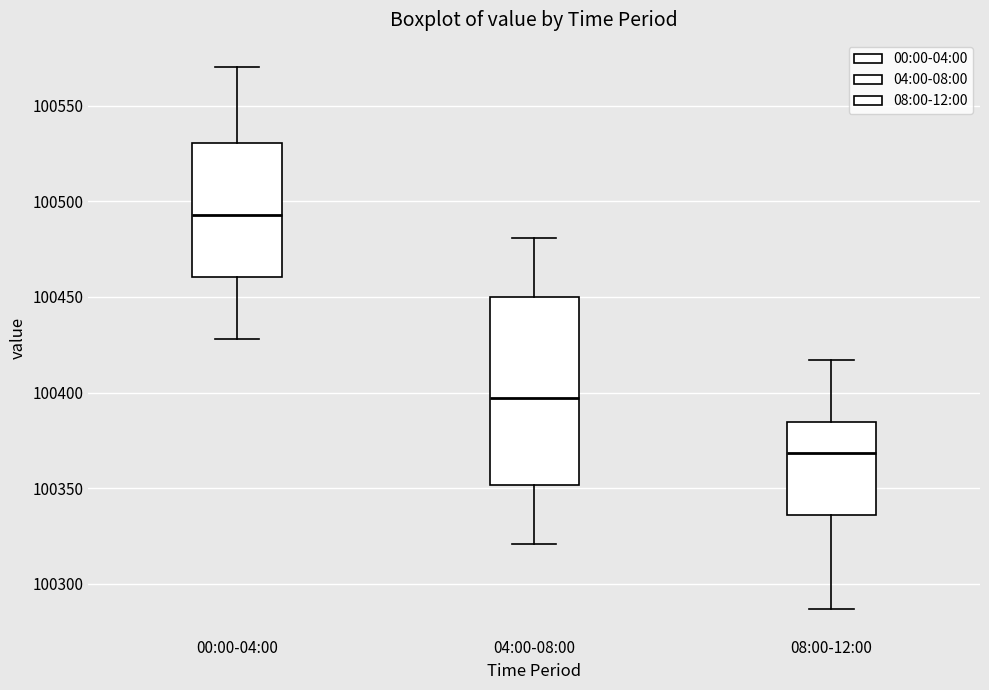

Reading left to right, transcribe this box plot: for each box, give where its median line is, the range the box spans, and where its two whiskers end, as read against the y-axis. The values are not printed on the chart, so give them approximately, as read against the axis.

00:00-04:00: median 100495, box 100460 to 100530, whiskers 100430 to 100570
04:00-08:00: median 100395, box 100350 to 100450, whiskers 100320 to 100480
08:00-12:00: median 100370, box 100335 to 100385, whiskers 100285 to 100415